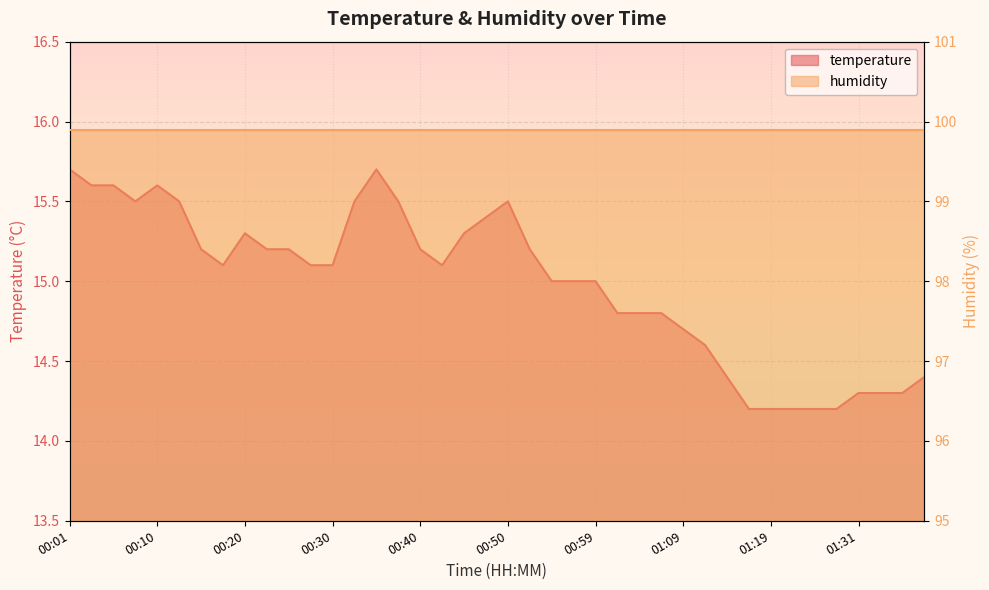

At which category does the data reach its first local valley?

00:08